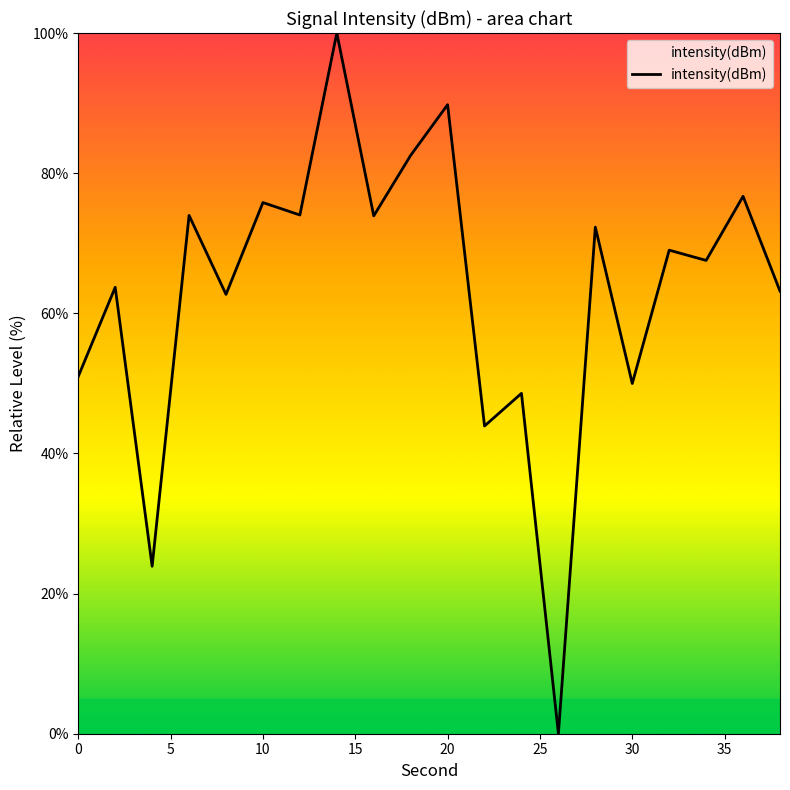

What is the maximum value shown in the chart?

100.0